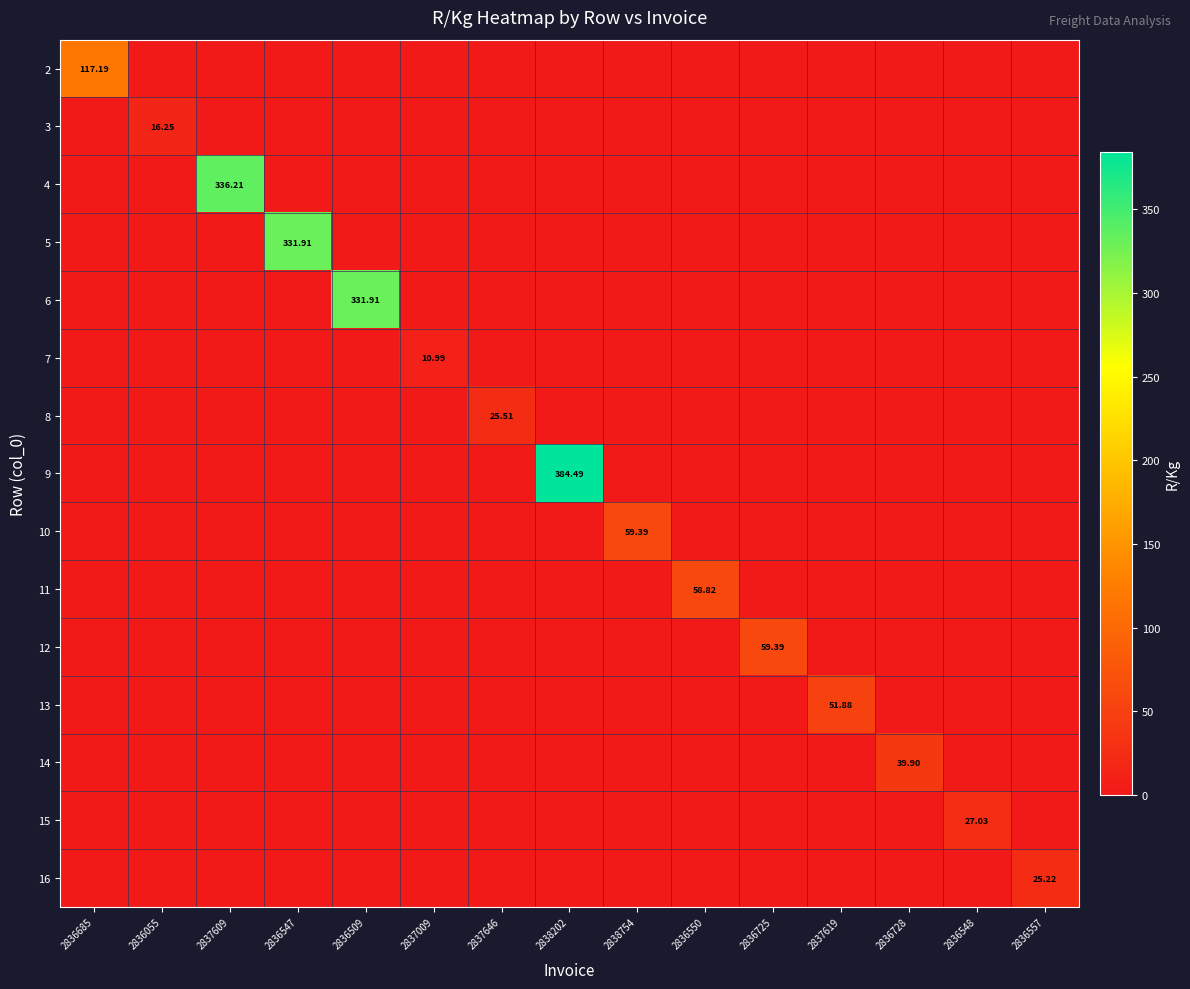

Which has a higher value, 2837609 or 2837619?

2837609